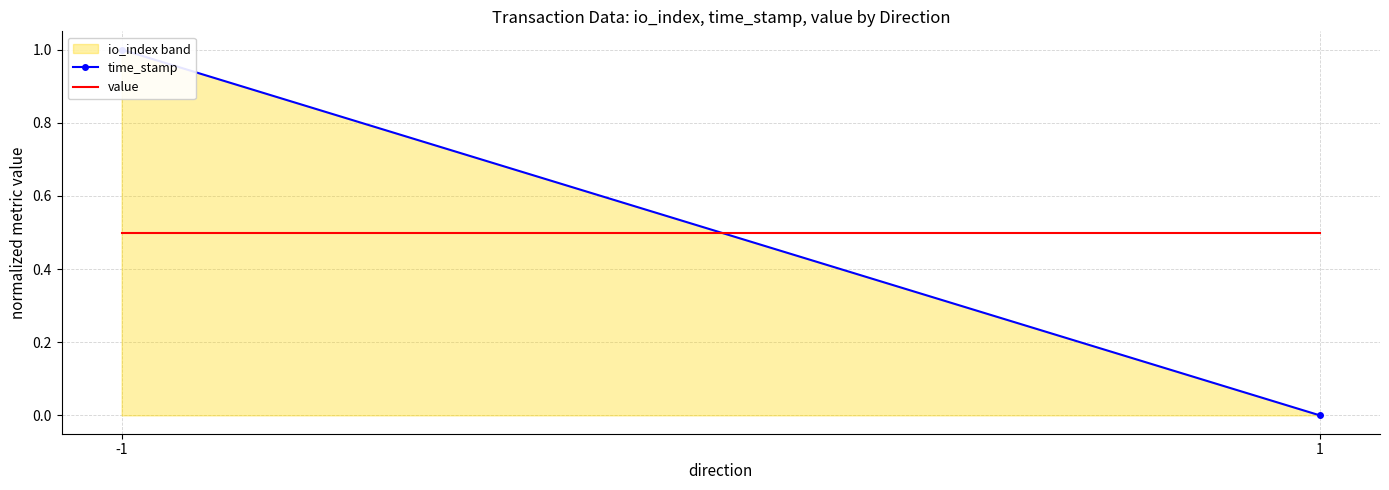

At which category does the chart reach its peak across all series?

-1